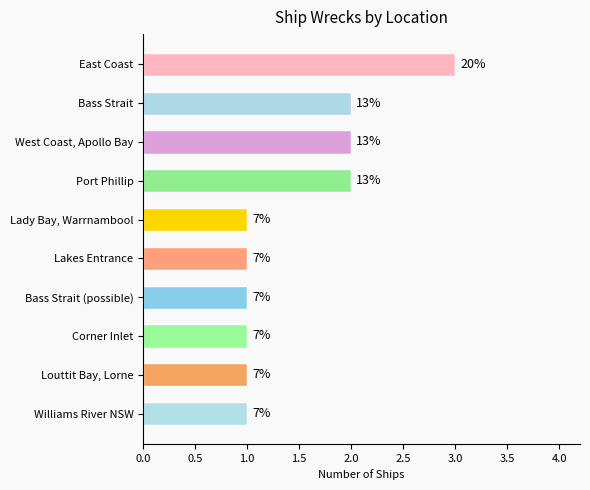

Does the chart contain any negative values?

No